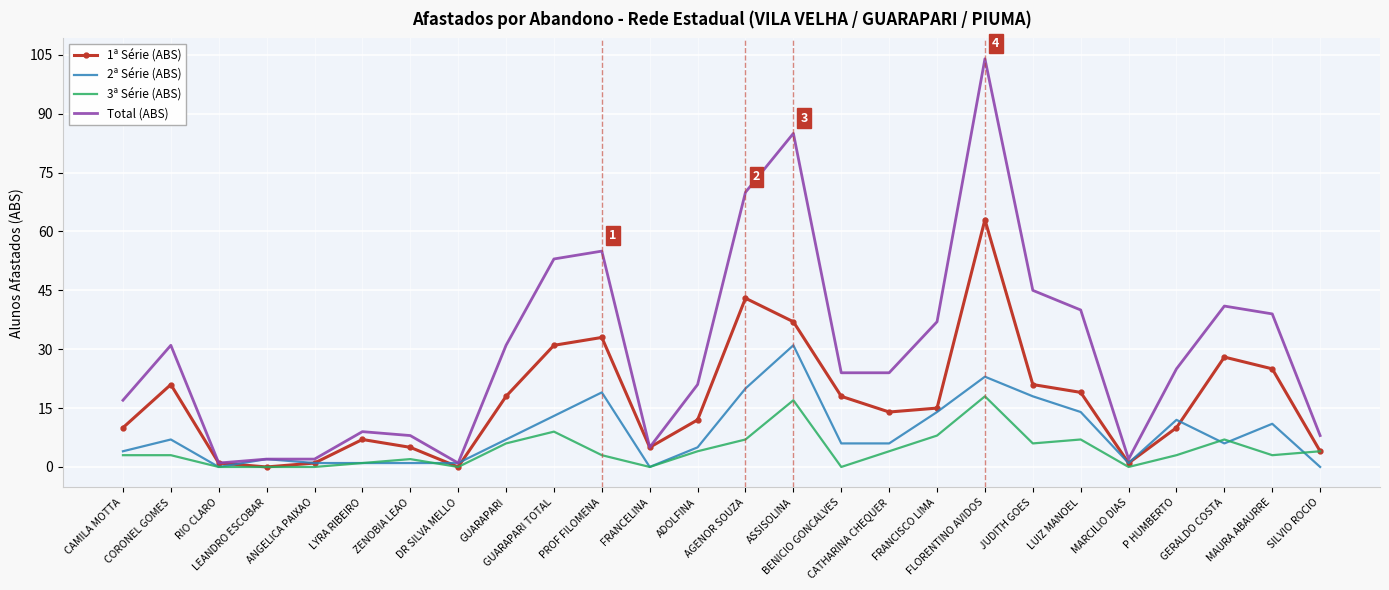

At GUARAPARI TOTAL, list the series in order from largest to smallest.

Total (ABS), 1ª Série (ABS), 2ª Série (ABS), 3ª Série (ABS)